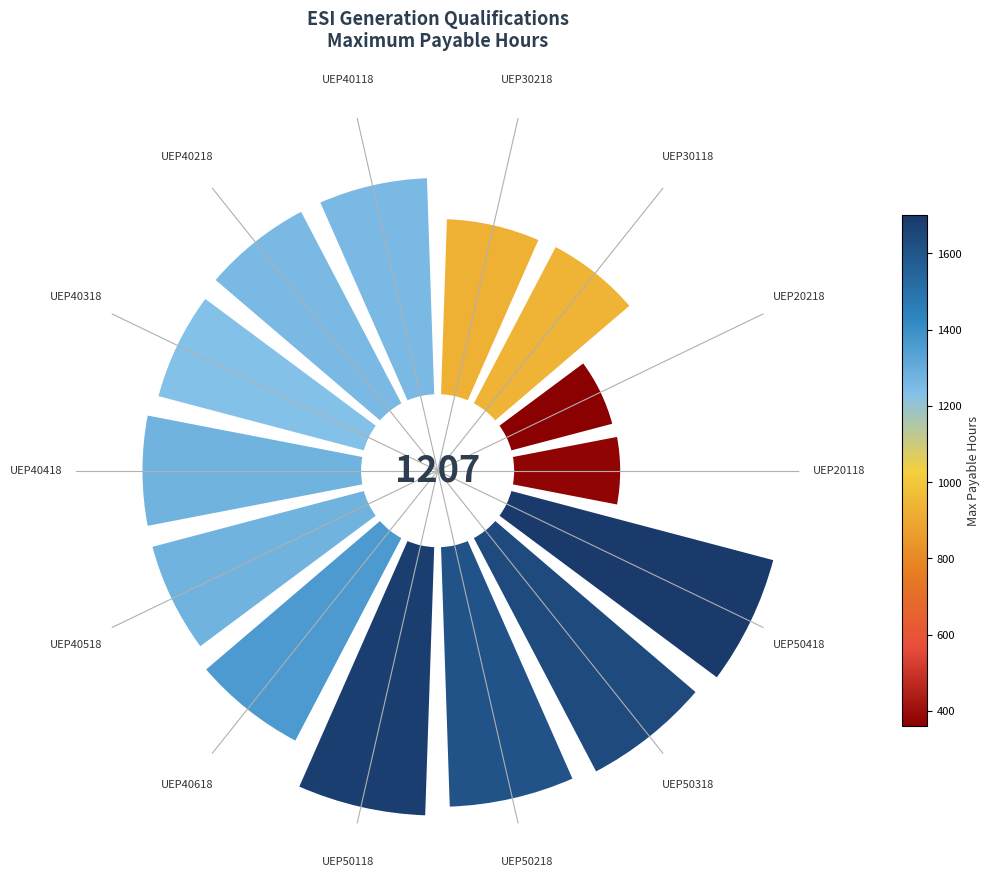

Is UEP50318 the majority of the pie?

No